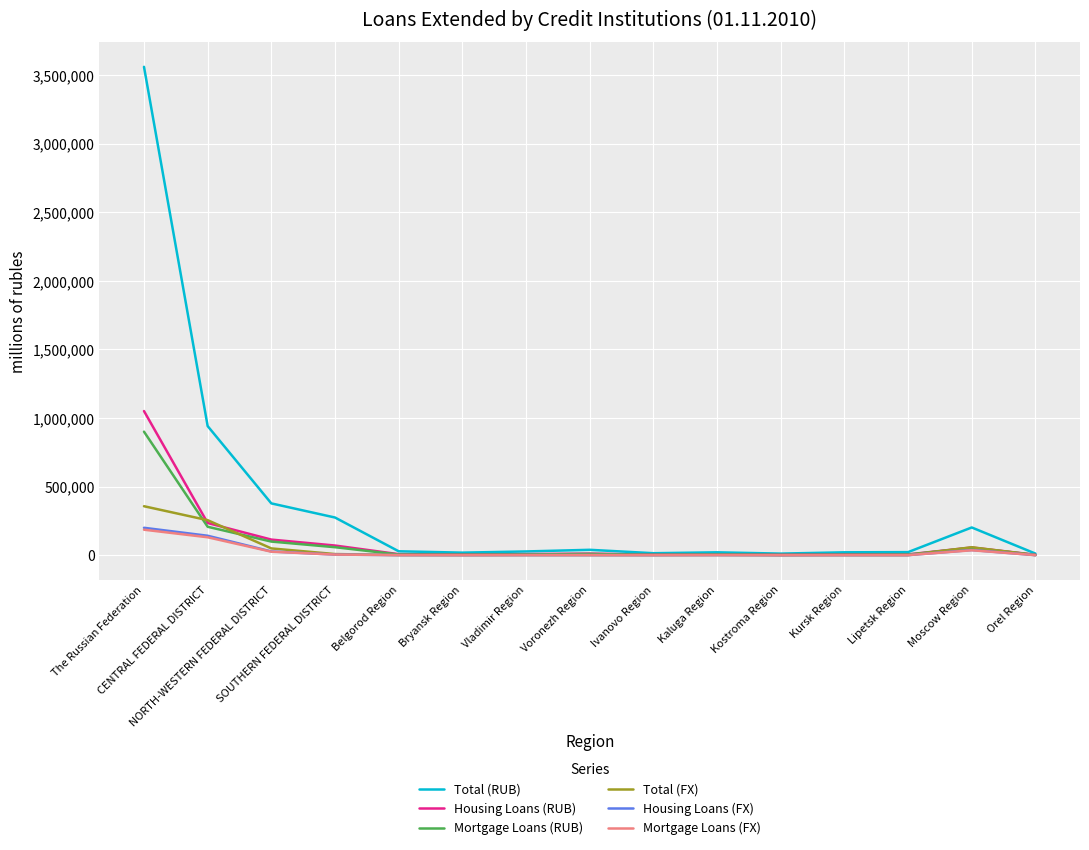

Which series has the largest total across all categories?

Total (RUB)